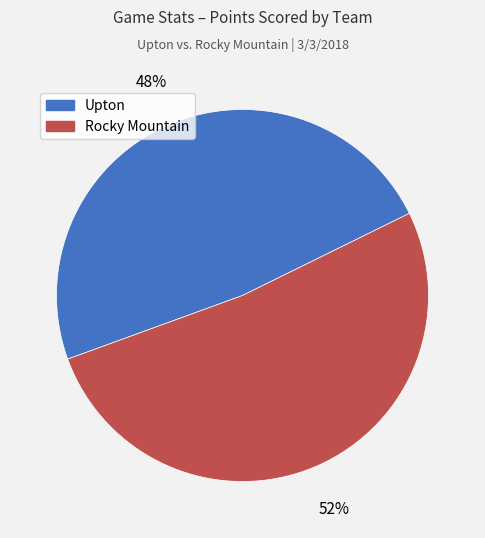

To the nearest percent, what portion does Rocky Mountain represent?

52%